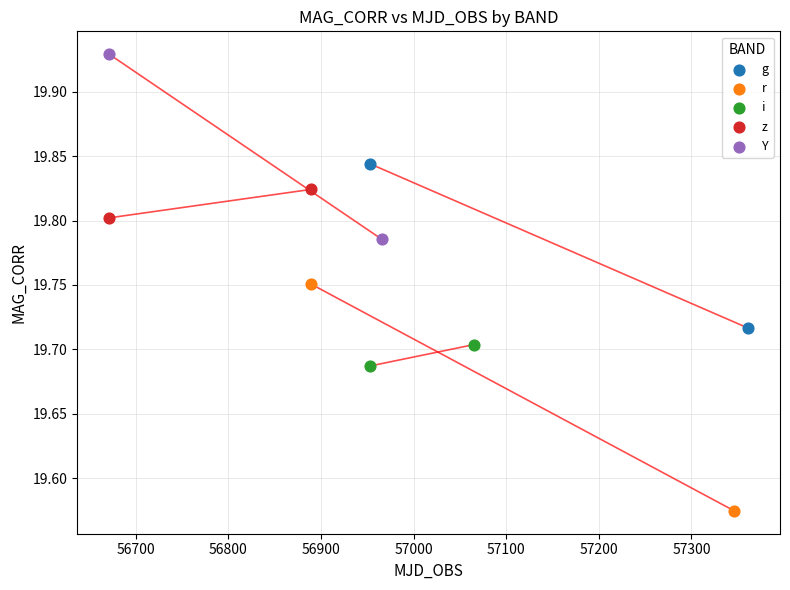

What are all the series names shown in the legend?

g, r, i, z, Y